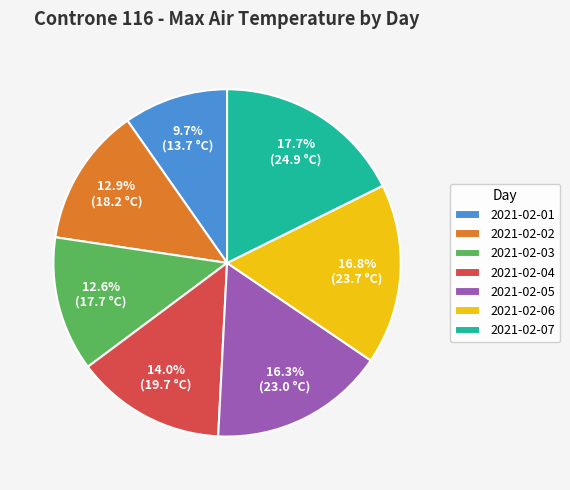

Which category has the smallest portion of the pie?

2021-02-01